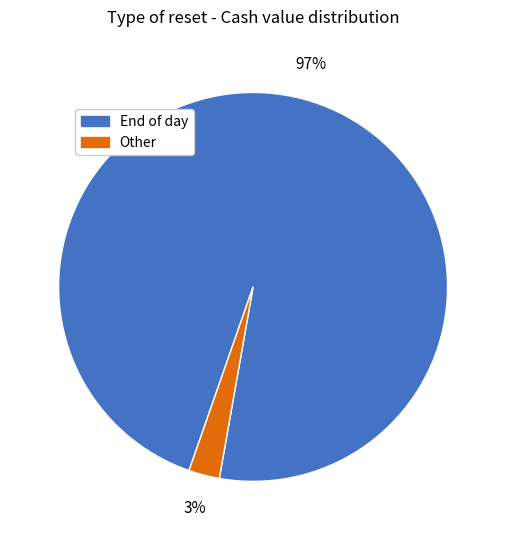

How many segments does this pie chart have?

2